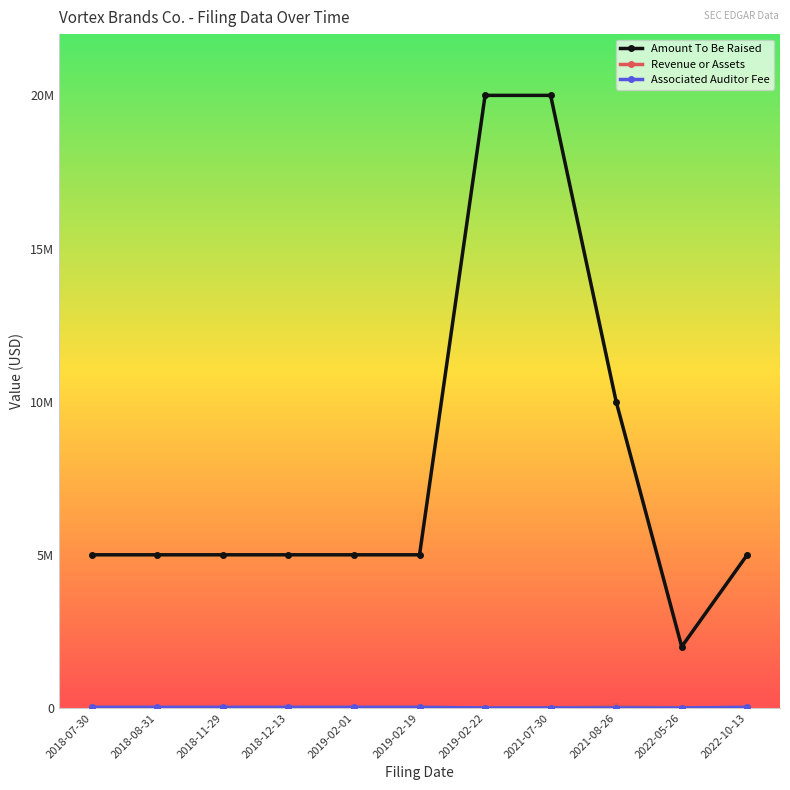

What is the highest value of the Amount To Be Raised series?

20000000